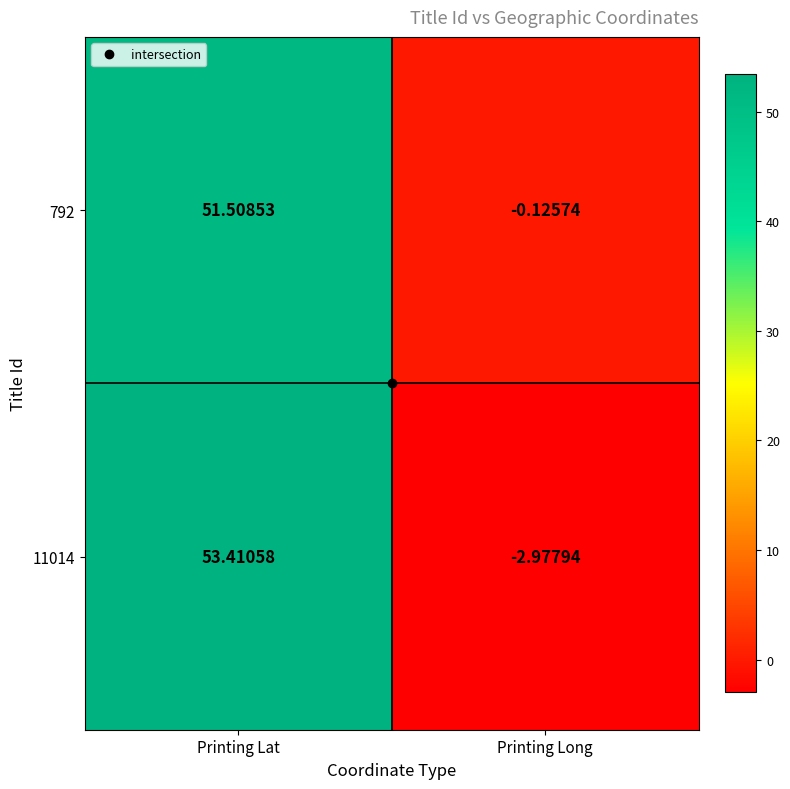

Which label corresponds to the largest value in the chart?

Printing Lat